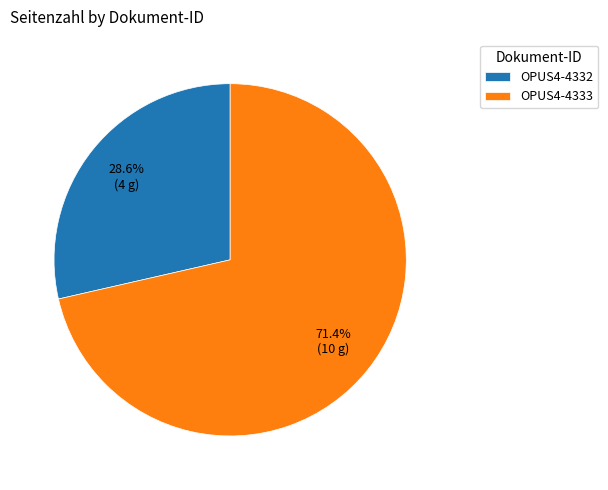

Approximately how many times larger is the value at OPUS4-4333 compared to OPUS4-4332?

2.5